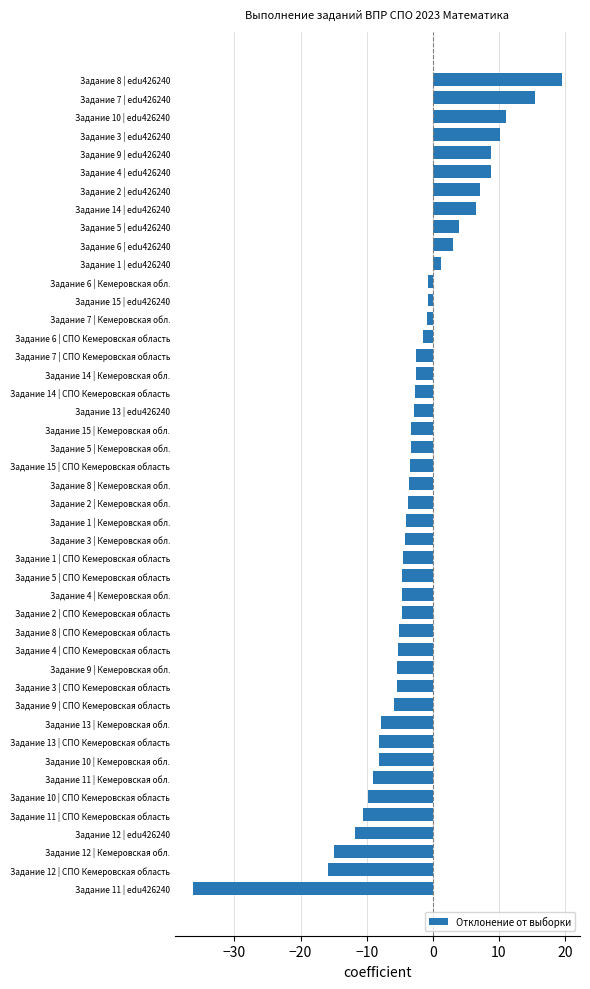

What is the difference between the second highest and minimum values?

51.6